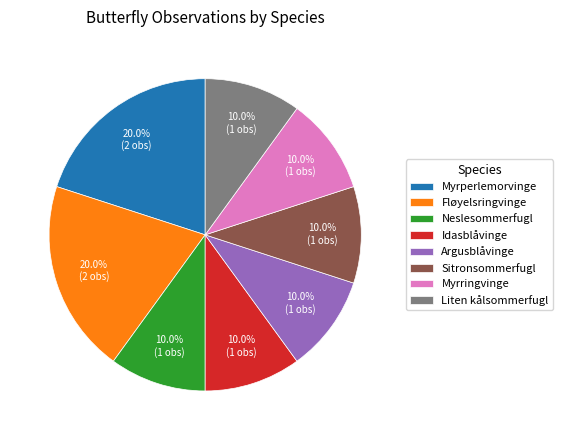

What is the ratio of the value at Myrperlemorvinge to the value at Sitronsommerfugl?

2.0